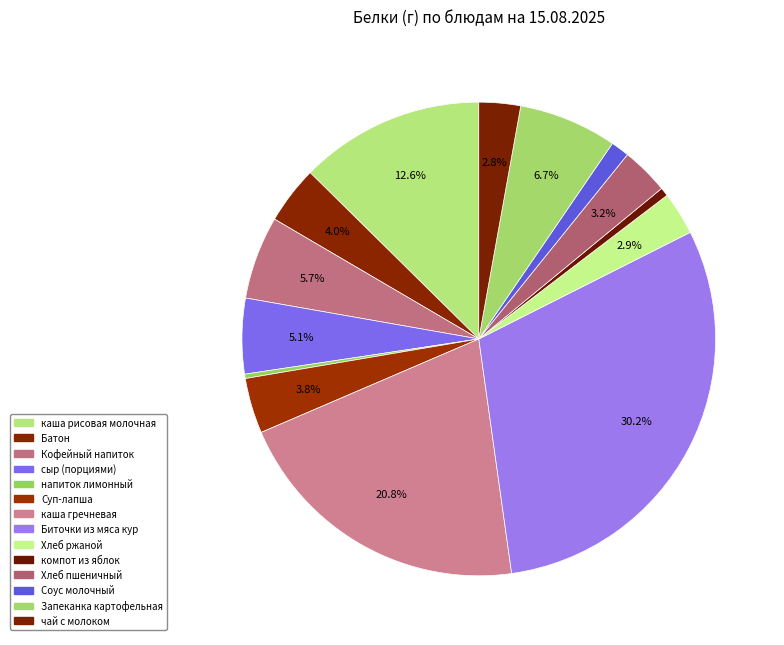

Which slice is the largest?

Биточки из мяса кур